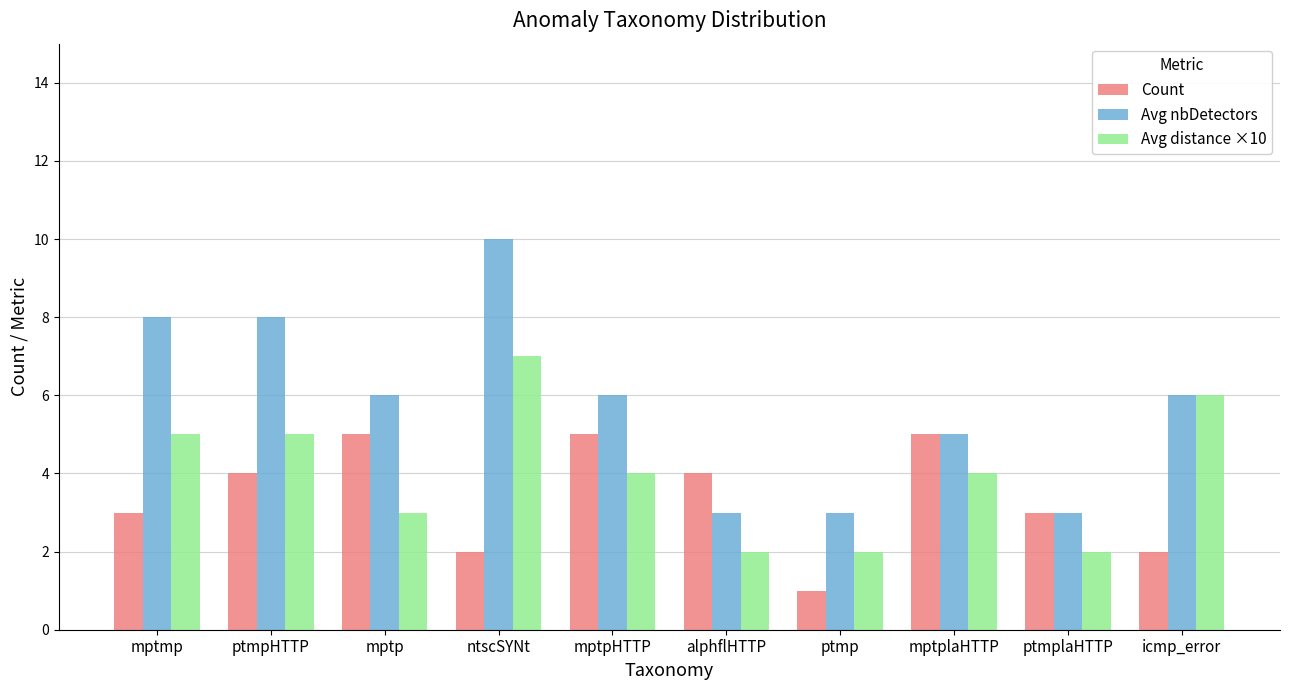

How many bars are there in each group?

3